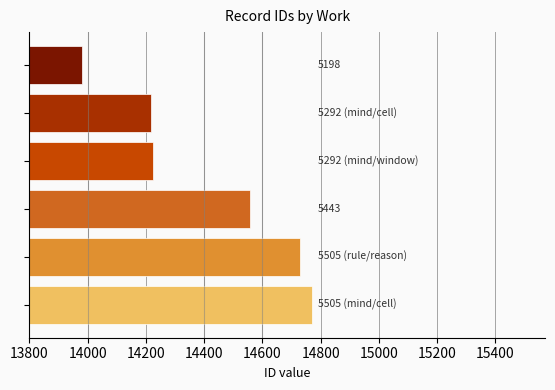

What is the average value?

14413